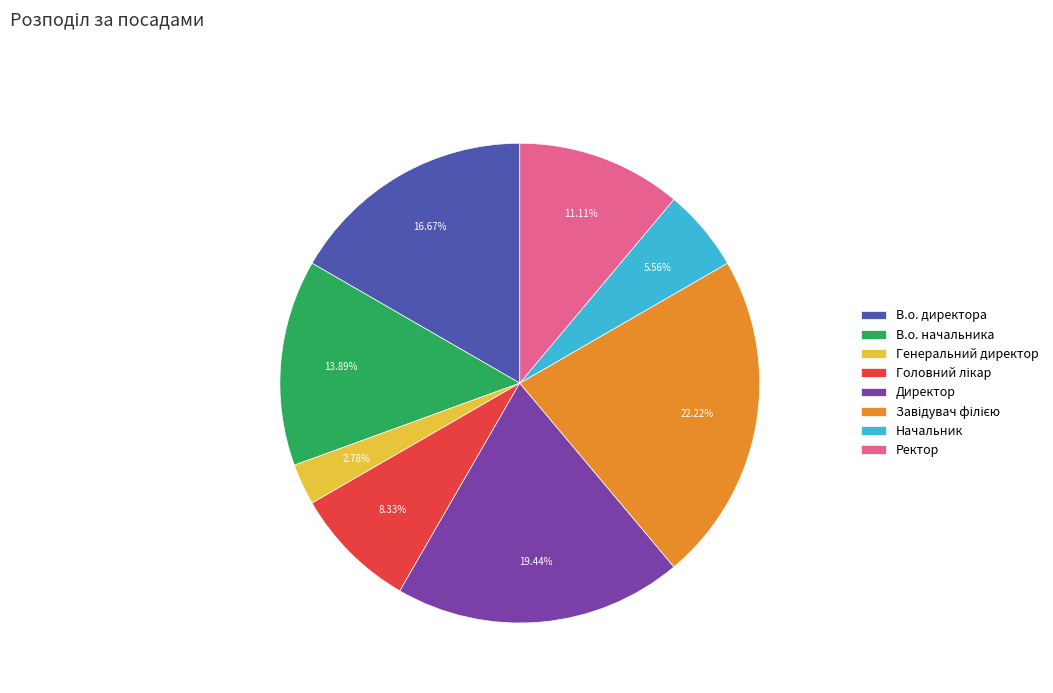

To the nearest percent, what is the difference between the Директор and В.о. начальника slice percentages?

6%